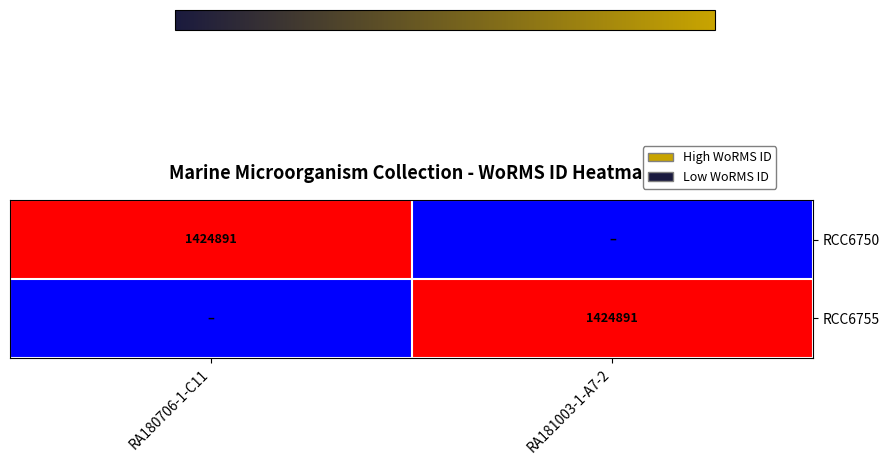

The RCC6750 series shows 1424891 at RA180706-1-C11. True or false?

True